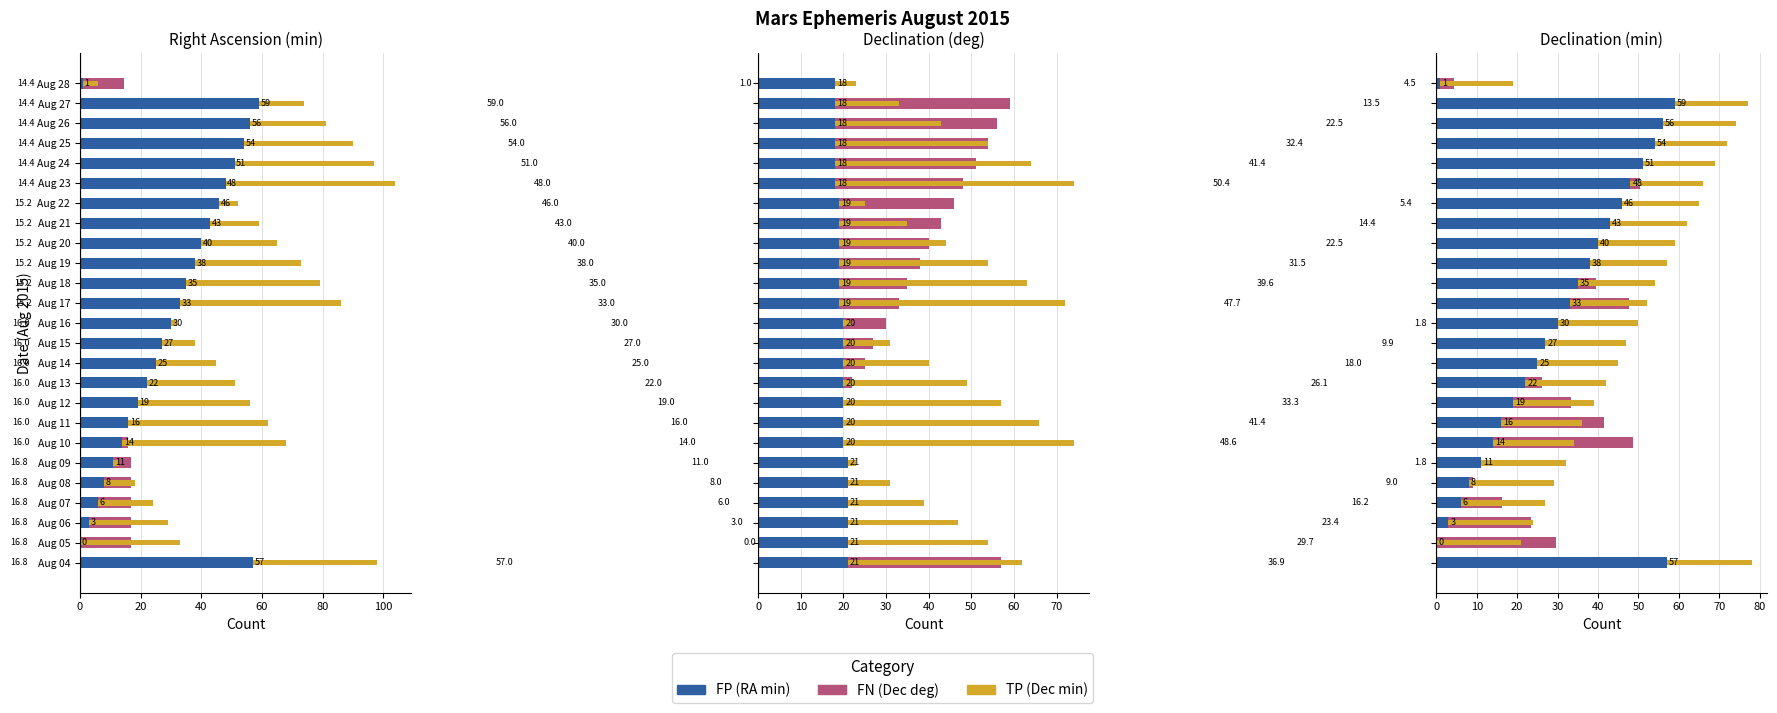

Read the FP value at Aug 12.

19.0